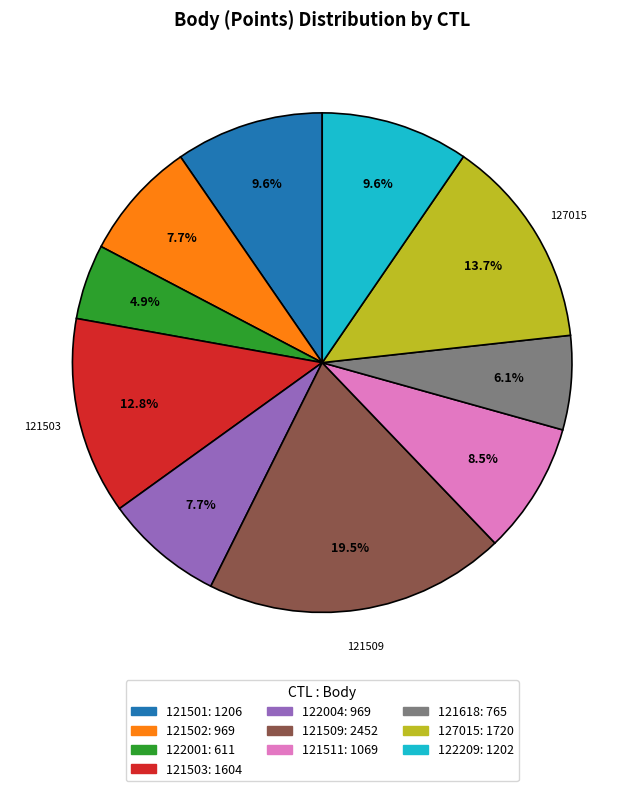

Count the number of slices in the pie.

10